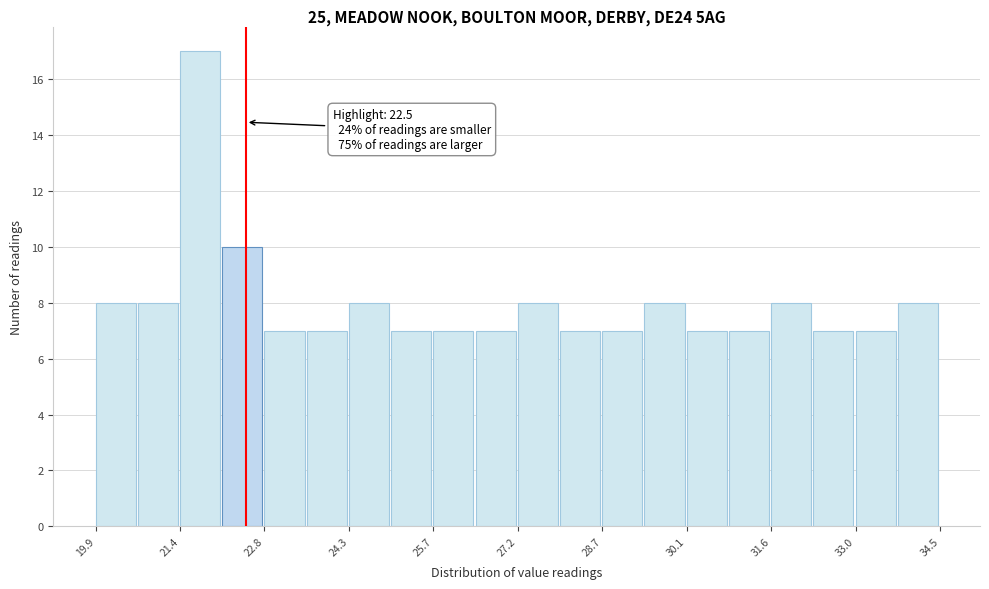

Read against the x-axis, roughly where is the centre of the tallest bar?

21.8